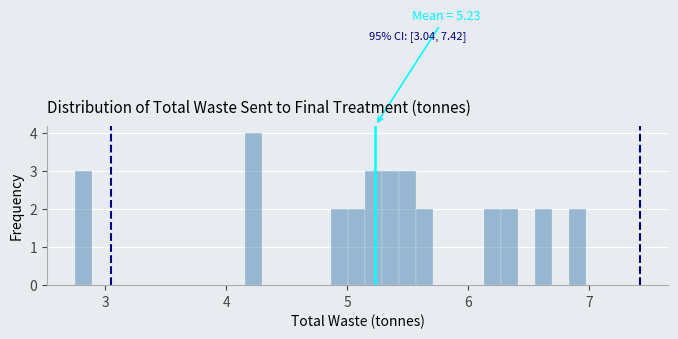

Read against the x-axis, roughly where is the centre of the tallest bar?

4.2